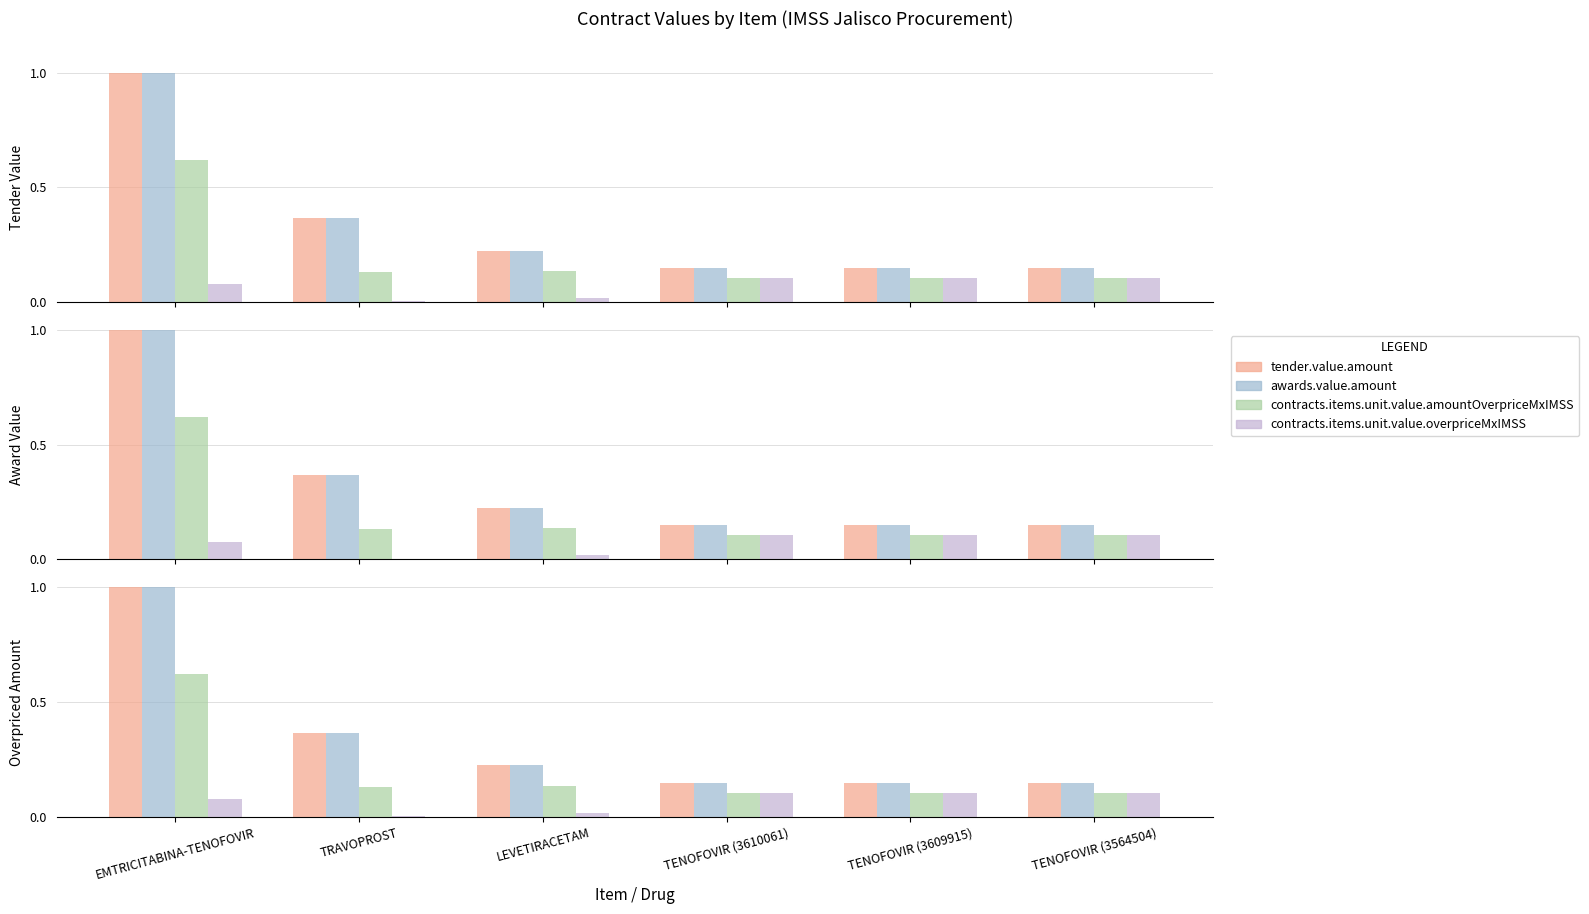

What is the spread (max minus min) of values at LEVETIRACETAM?

0.2